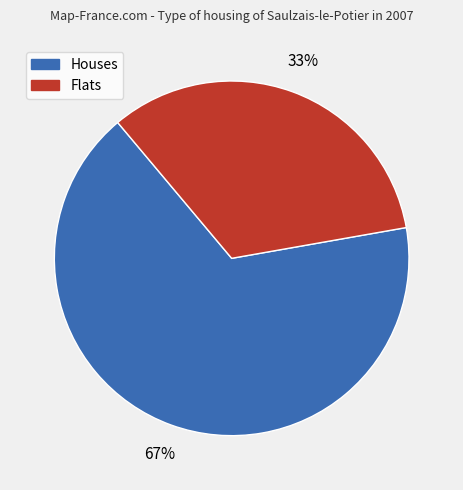

To the nearest percent, what is the average slice percentage?

50%